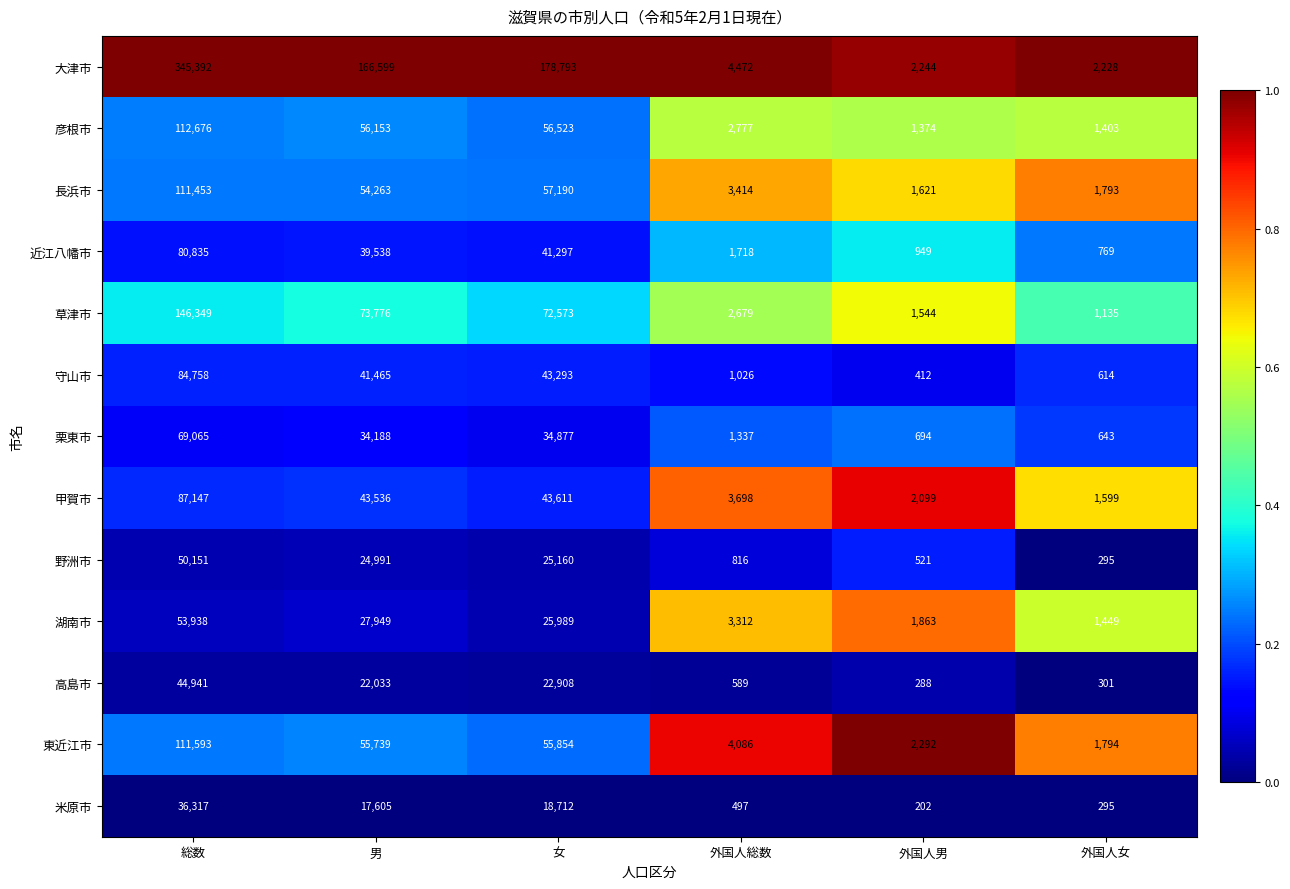

Which label corresponds to the largest value in the chart?

総数